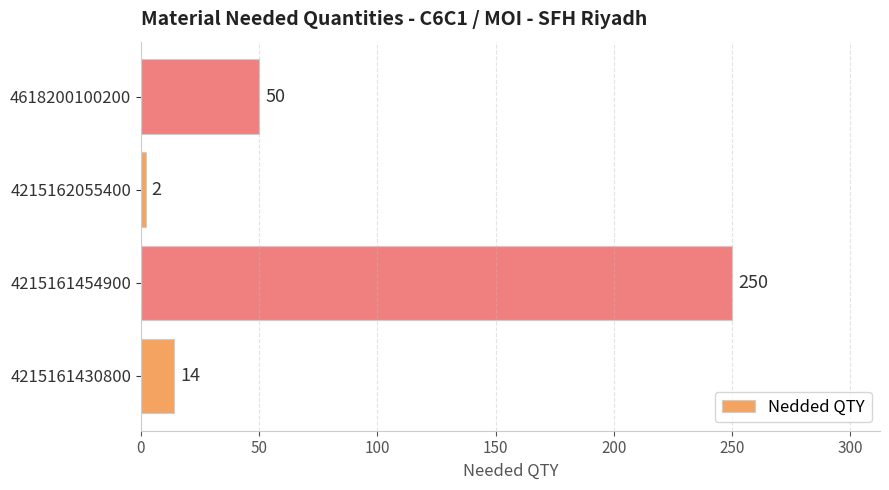

The chart shows a value of 15 at 4618200100200. True or false?

False